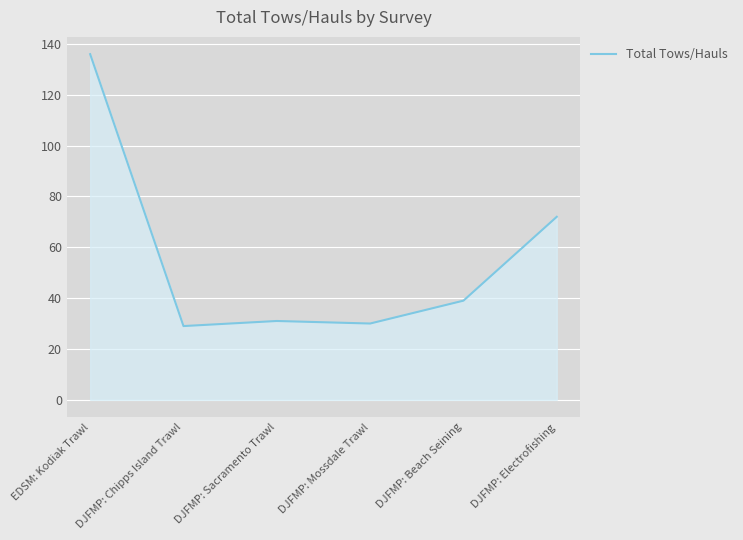

The value at EDSM: Kodiak Trawl is 136. True or false?

True